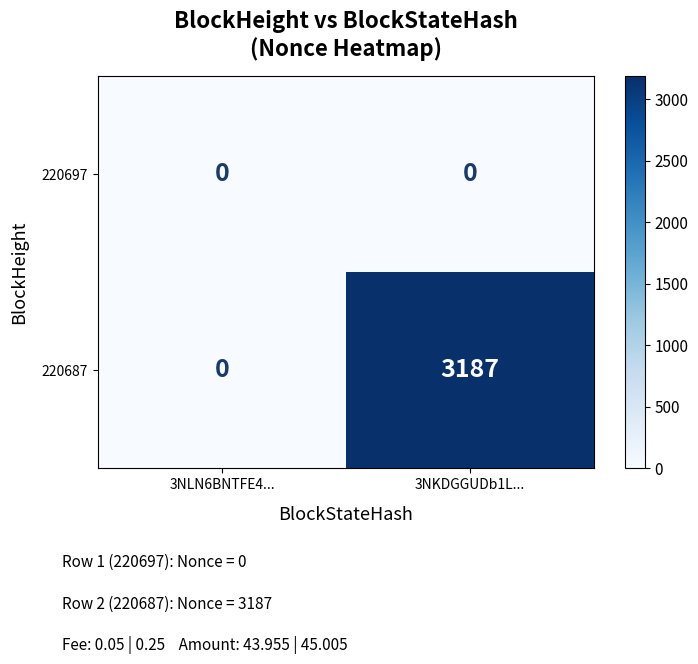

Reading right to left, extract all data points from this chart.

220697: 3NKDGGUDb1L...=0	3NLN6BNTFE4...=0
220687: 3NKDGGUDb1L...=3187	3NLN6BNTFE4...=0